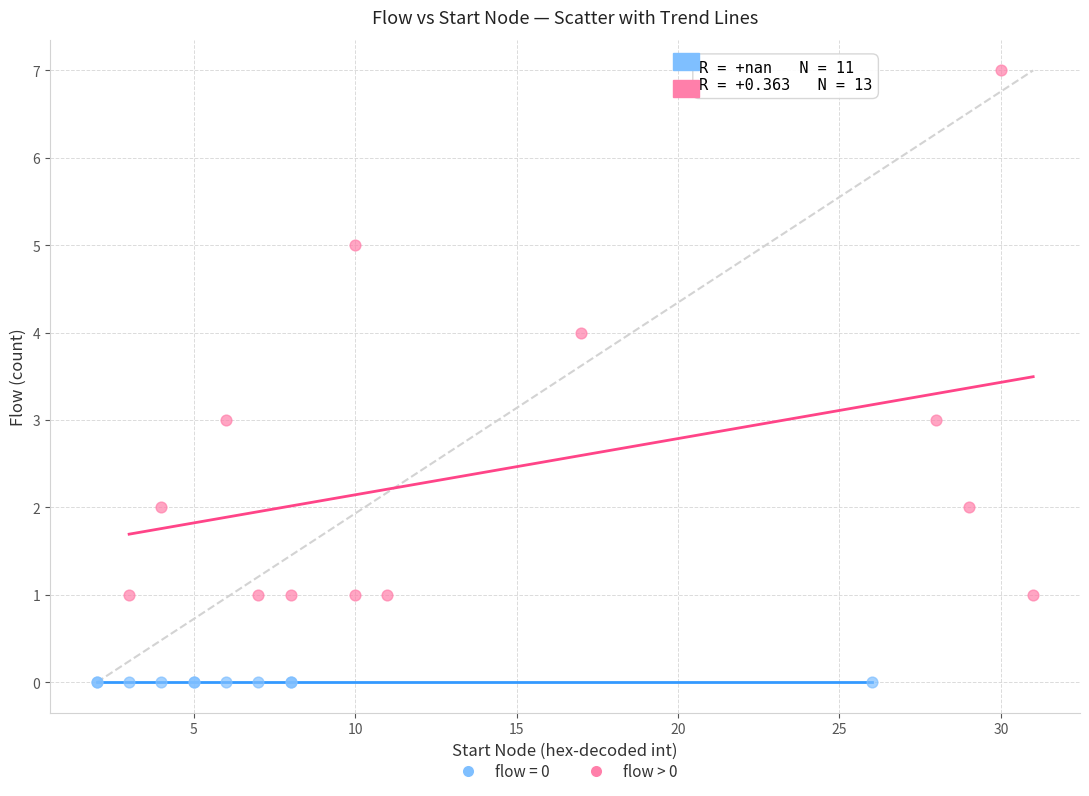

Which series contains the lowest Y value?

flow = 0